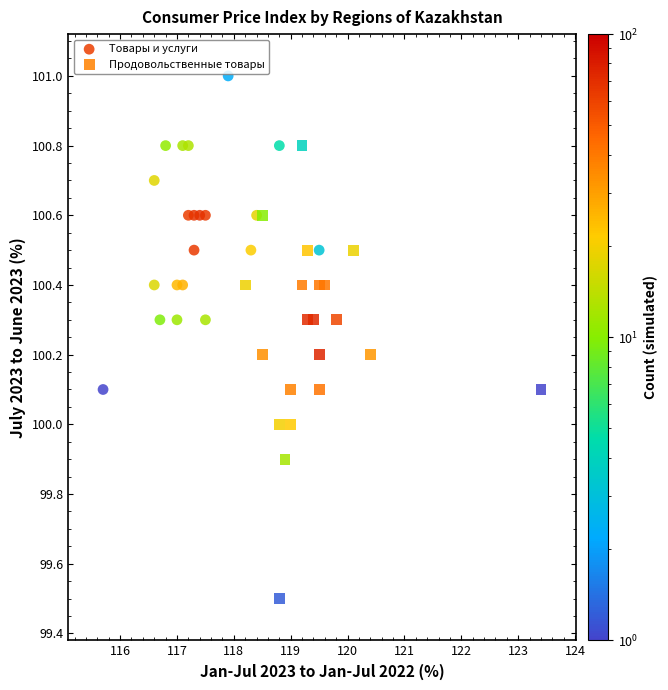

Which series reaches the minimum Y coordinate?

Продовольственные товары